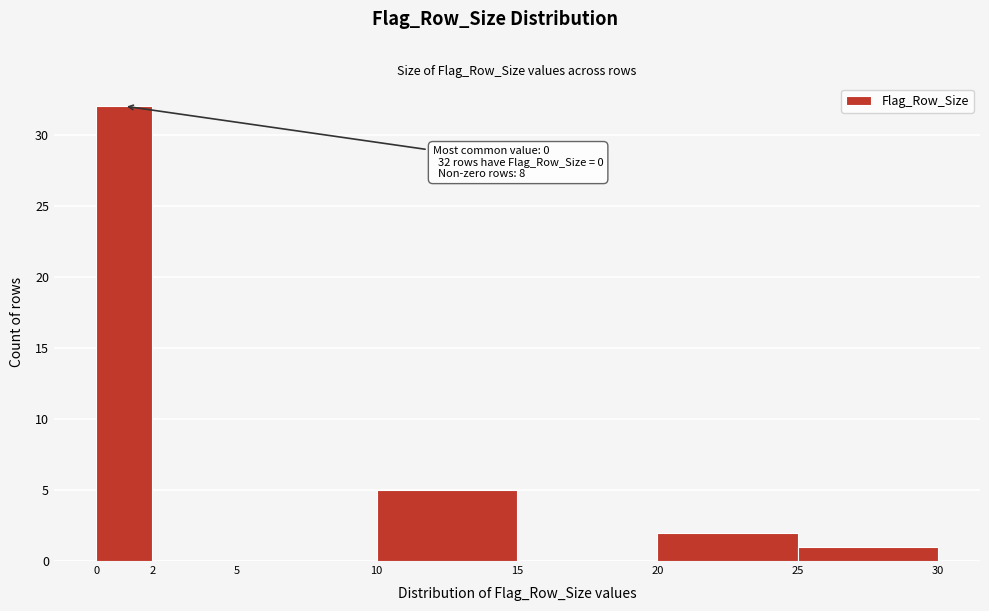

Which range on the x-axis has the tallest bar?

0 to 2